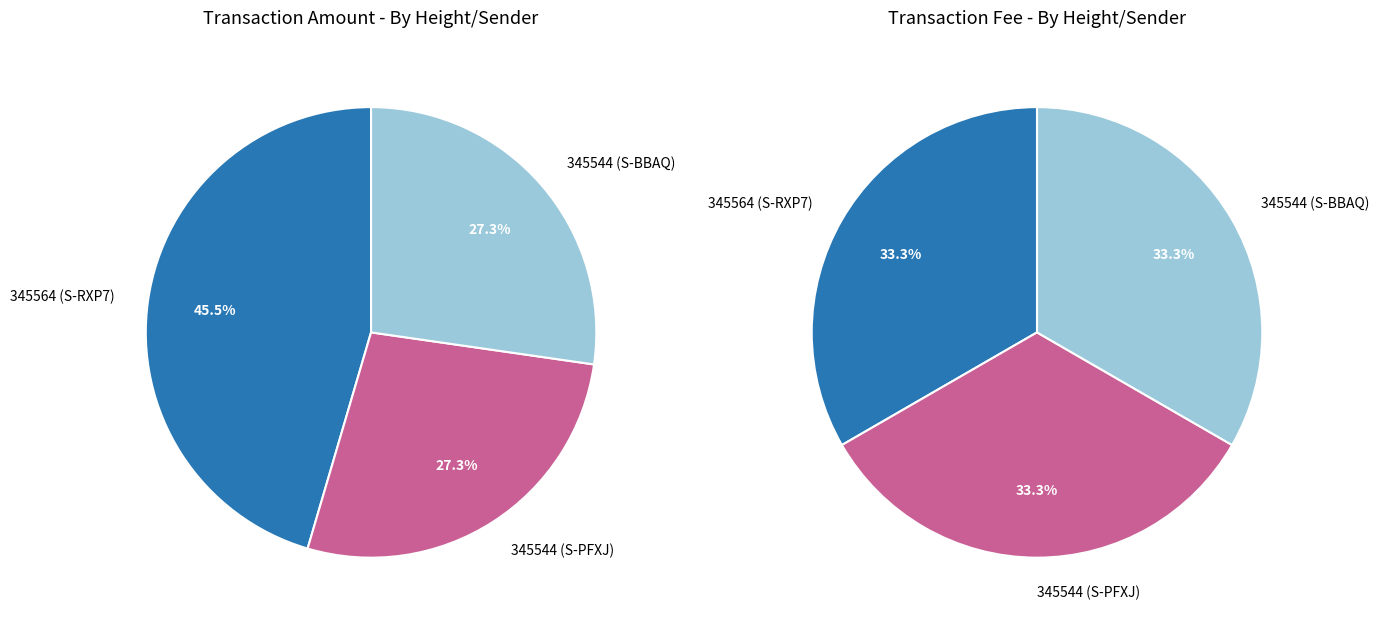

To the nearest percent, what portion does 345544 (S-PFXJ) represent?

27%